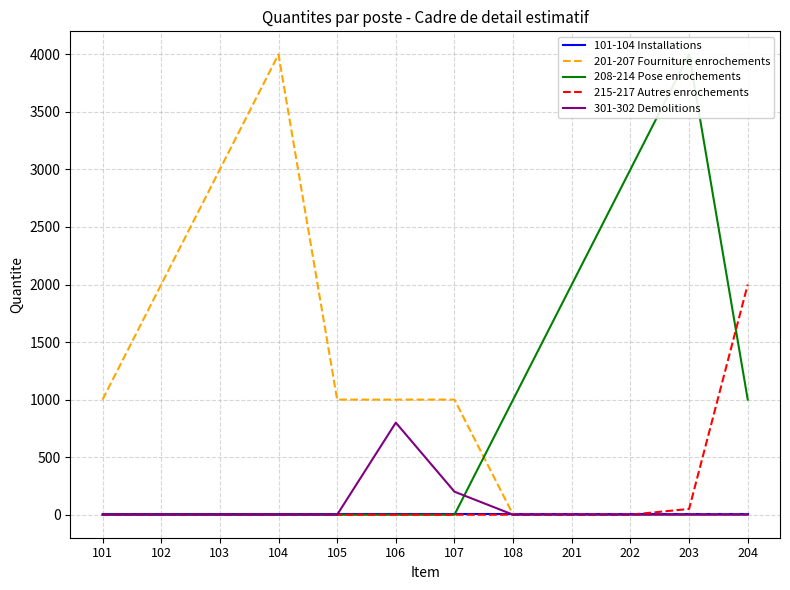

What is the total value across all series at 201?

2002